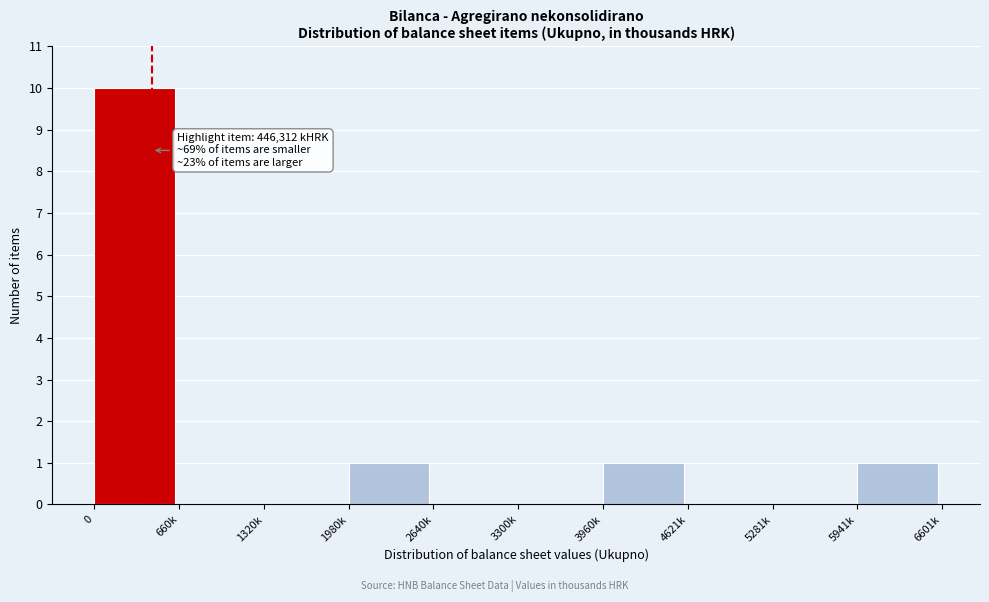

Reading left to right, what are all the values shown in this chart?

0=10	660k=0	1320k=0	1980k=1	2640k=0	3300k=0	3960k=1	4621k=0	5281k=0	5941k=1